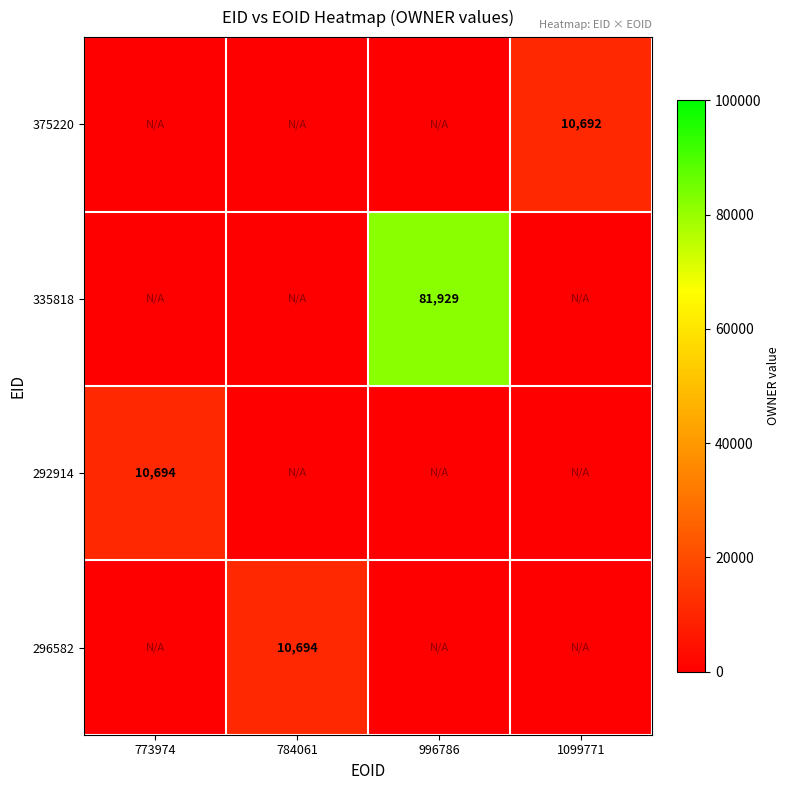

True or false: 335818 has a value of 28579 at 996786.

False